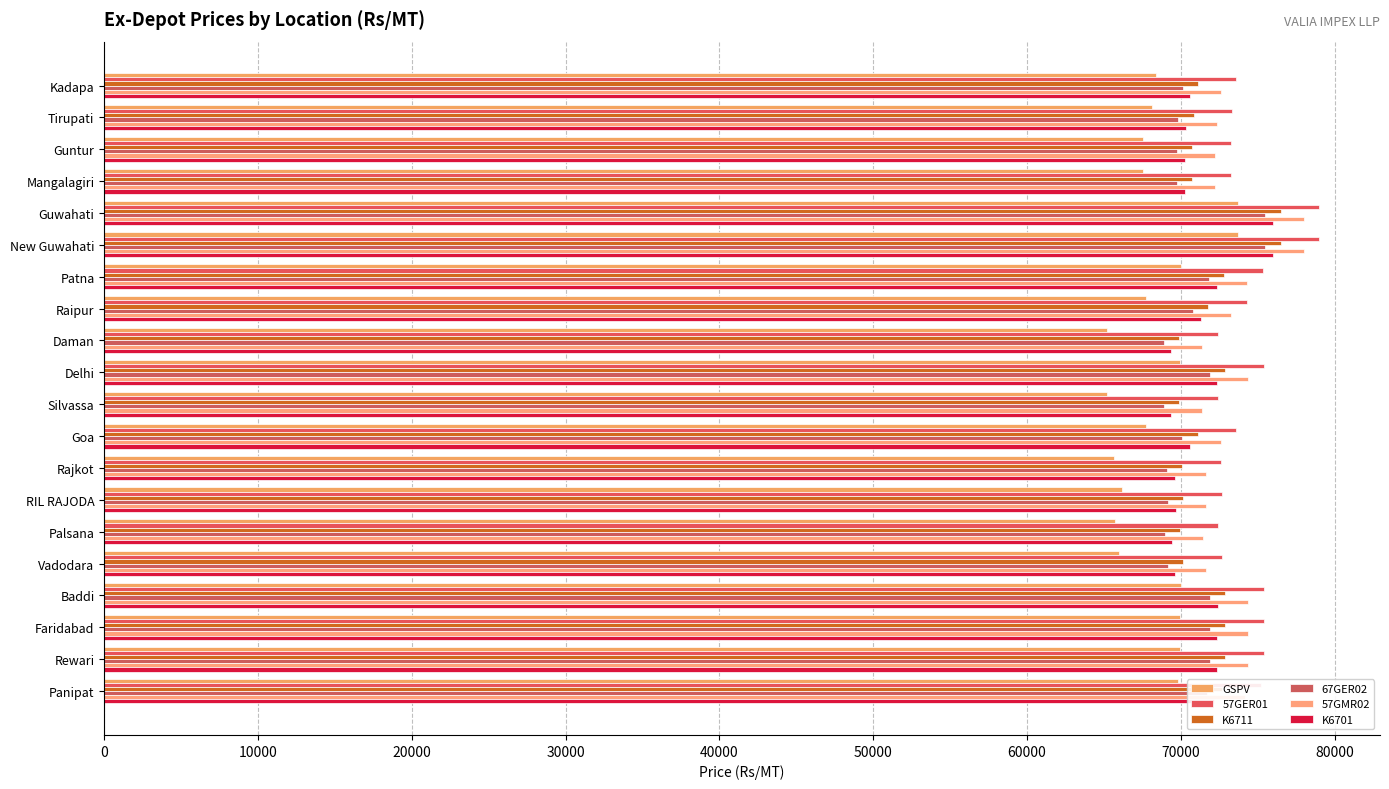

Count the number of data series in this chart.

6